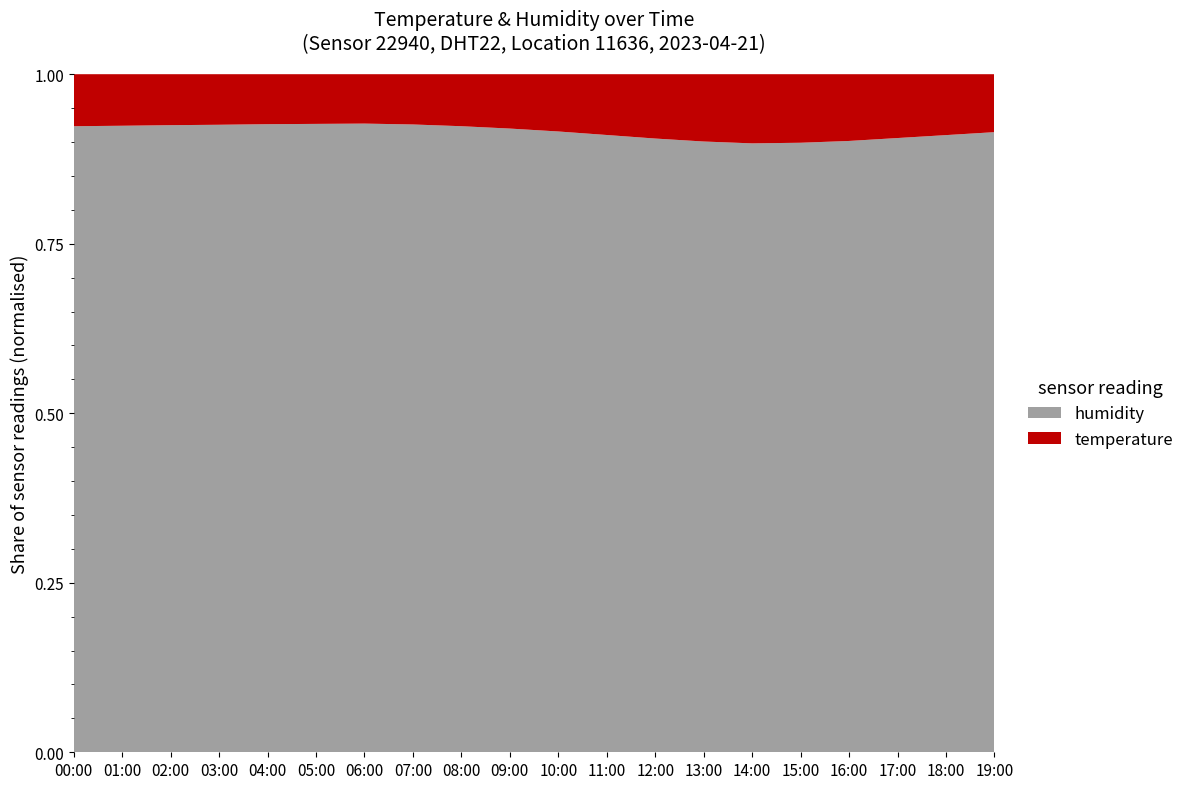

Reading right to left, extract all data points from this chart.

temperature: 9.3	9.8	10.3	10.8	11.1	11.2	10.9	10.4	9.8	9.2	8.7	8.3	8.0	7.8	7.9	8.0	8.1	8.1	8.2	8.3
humidity: 99.5	99.3	99.1	98.9	98.7	98.6	98.9	99.2	99.5	99.7	99.8	99.9	99.9	99.9	99.9	99.9	99.9	99.9	99.9	99.9